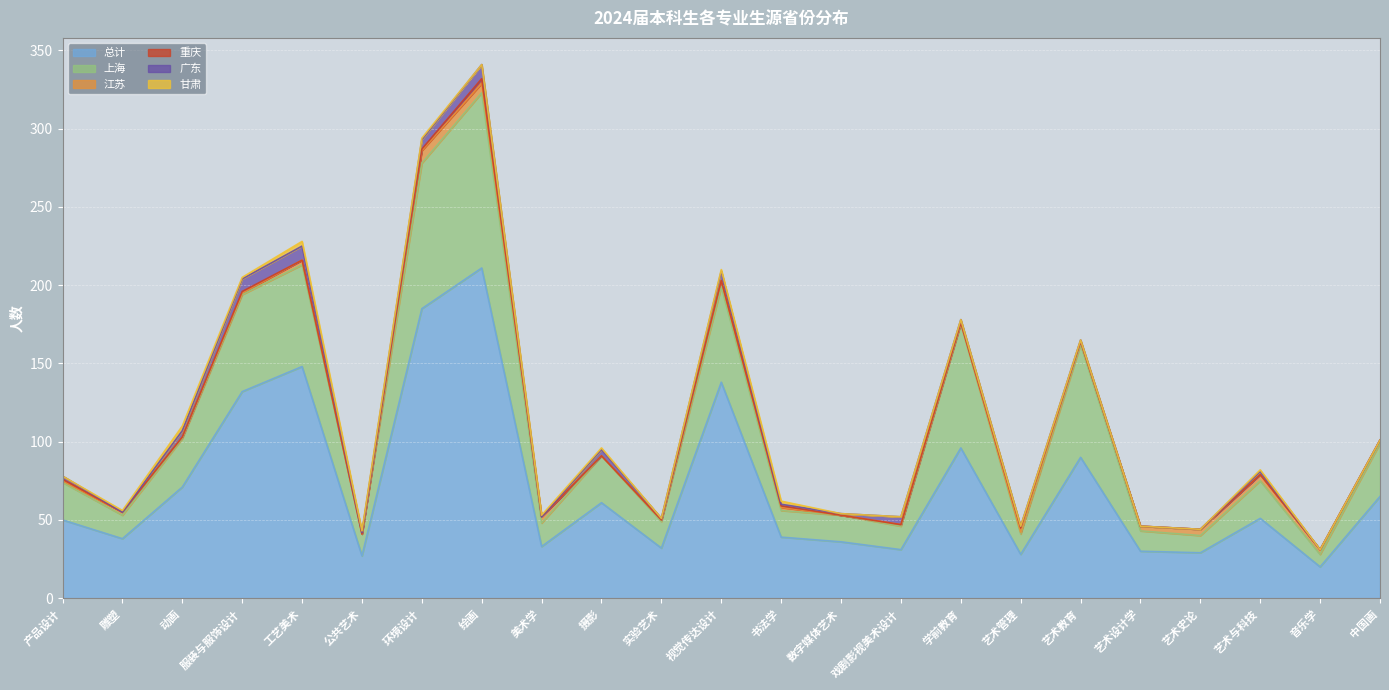

How many lines are shown in the chart?

6